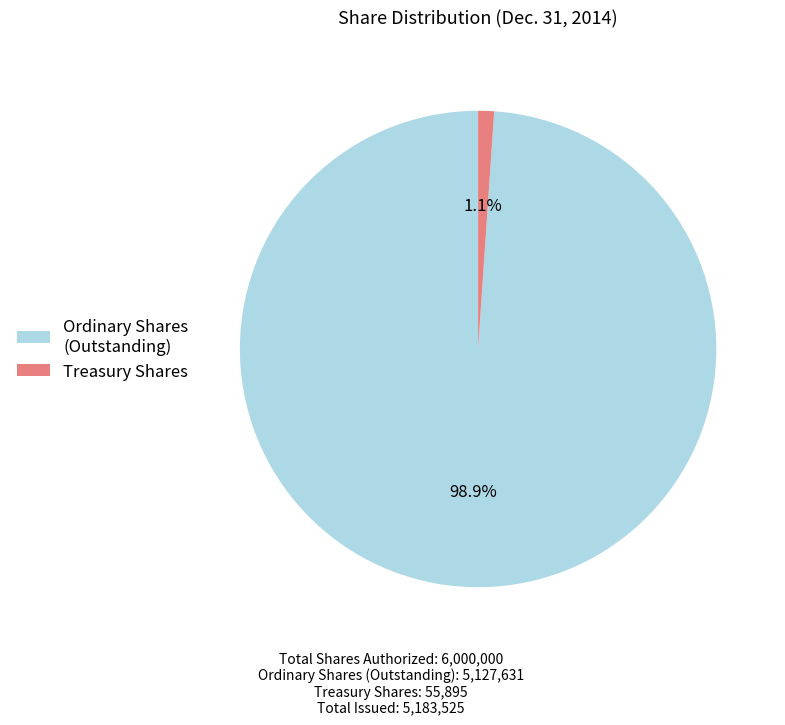

What percentage is NOT represented by Ordinary Shares (Outstanding)?

1.1%